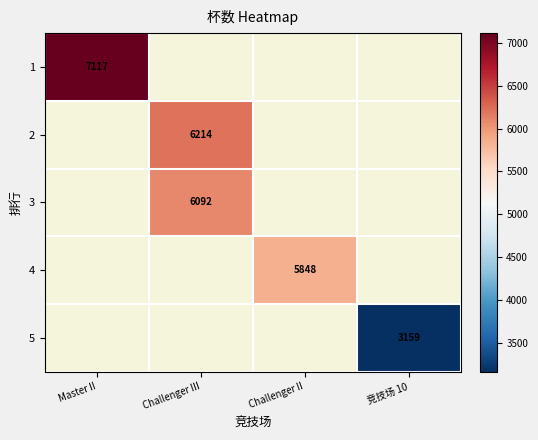

The 2 series shows 1787 at Challenger III. True or false?

False